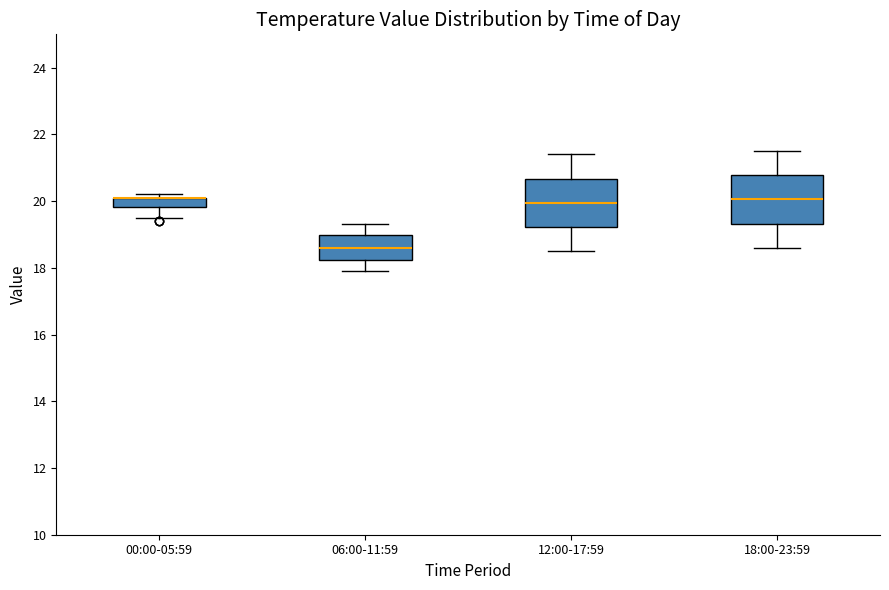

Where does the upper whisker of the box for 18:00-23:59 end on the y-axis? The values are not printed on the chart, so give them approximately, as read against the axis.

21.6